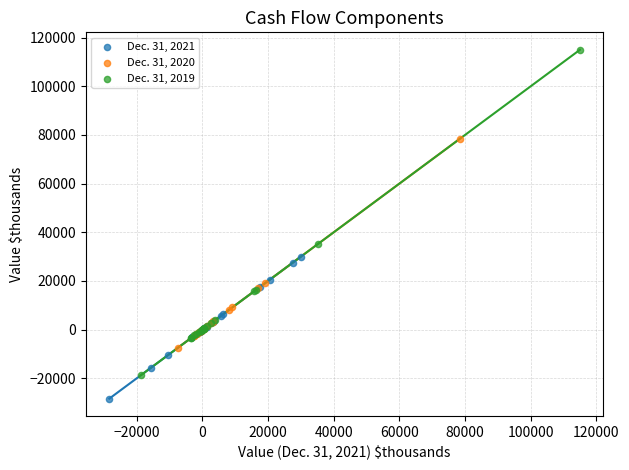

Which series has the largest Y range (max minus min)?

Dec. 31, 2019